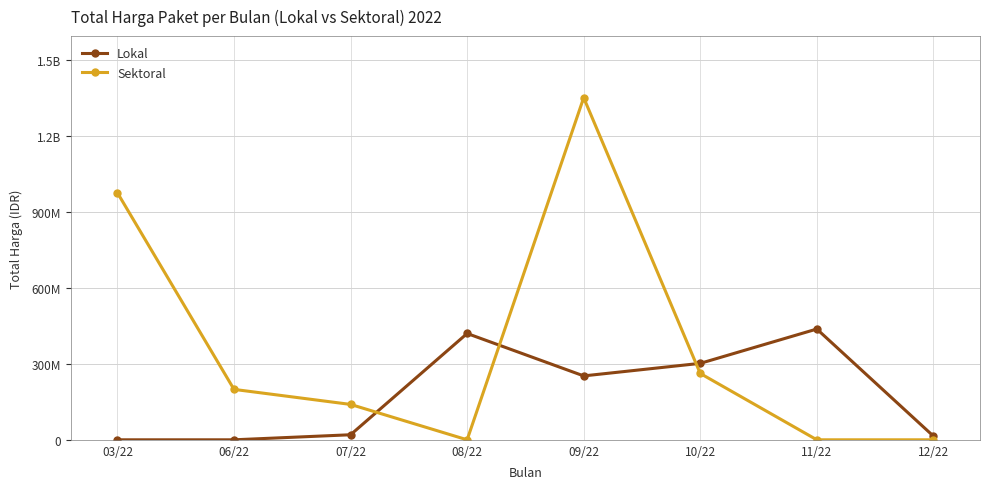

What are all the series names shown in the legend?

Lokal, Sektoral